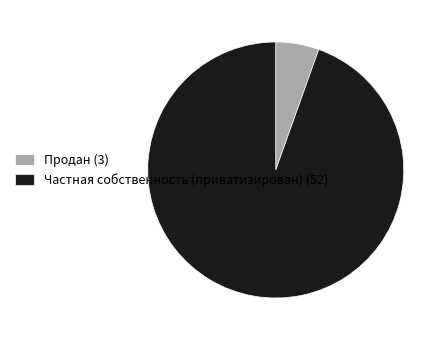

Rank the categories by value from lowest to highest.

Продан, Частная собственность (приватизирован)